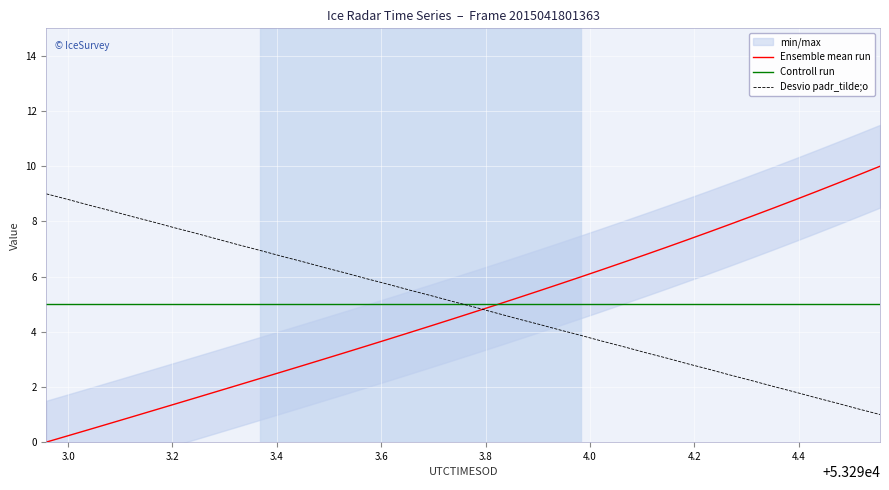

What is the minimum value for Controll run?

5.0